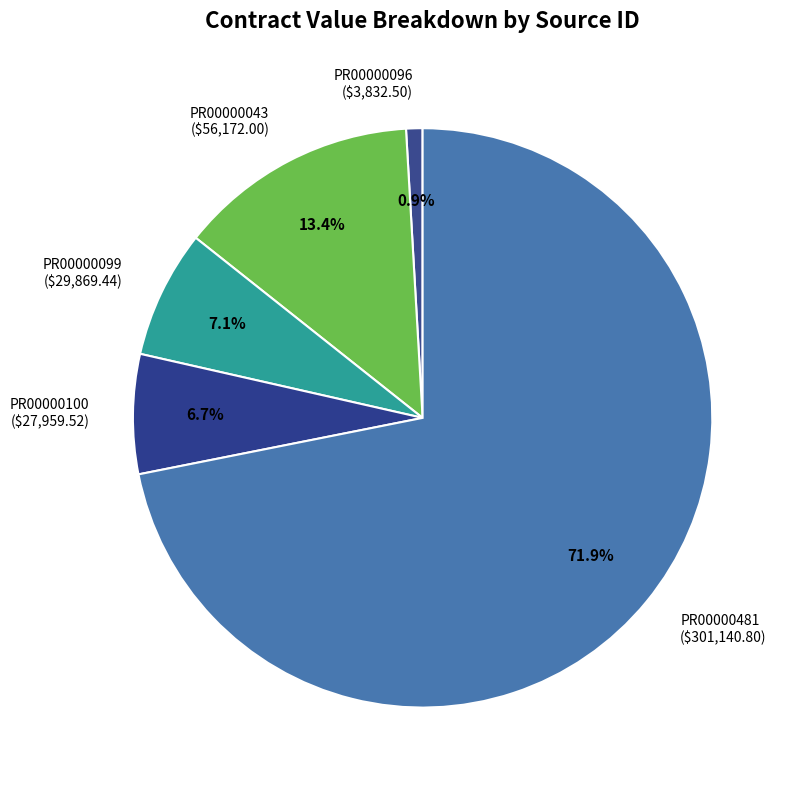

True or false: PR00000096 accounts for 14% of the total.

False